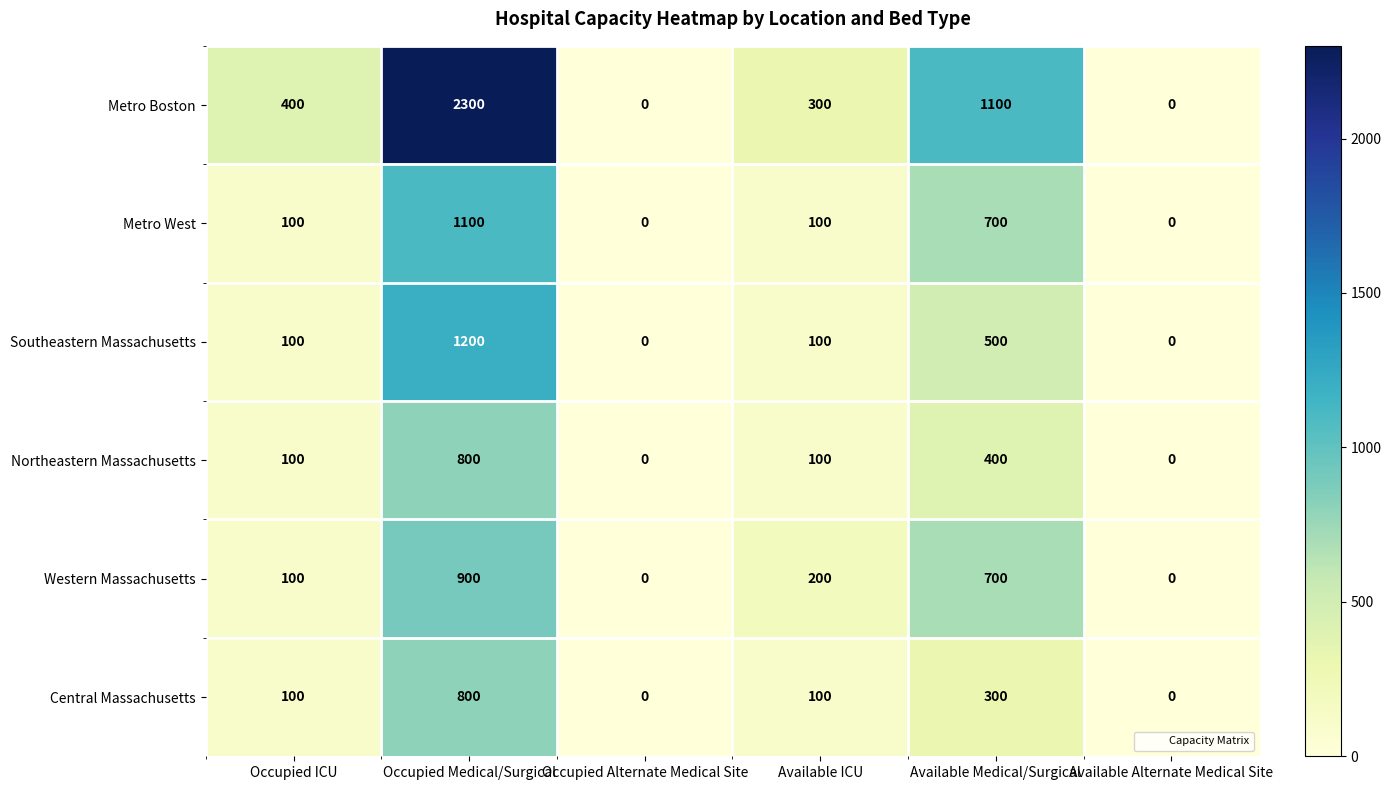

Count the number of categories in the chart.

6